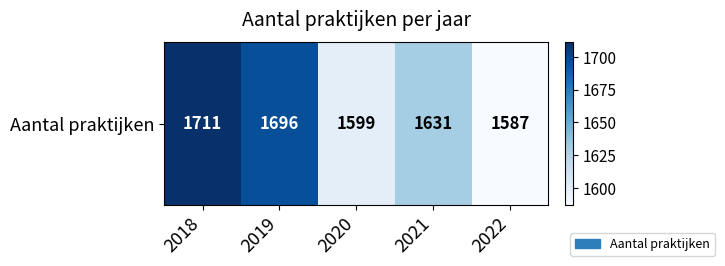

What is the change in value from 2019 to 2021?

-65